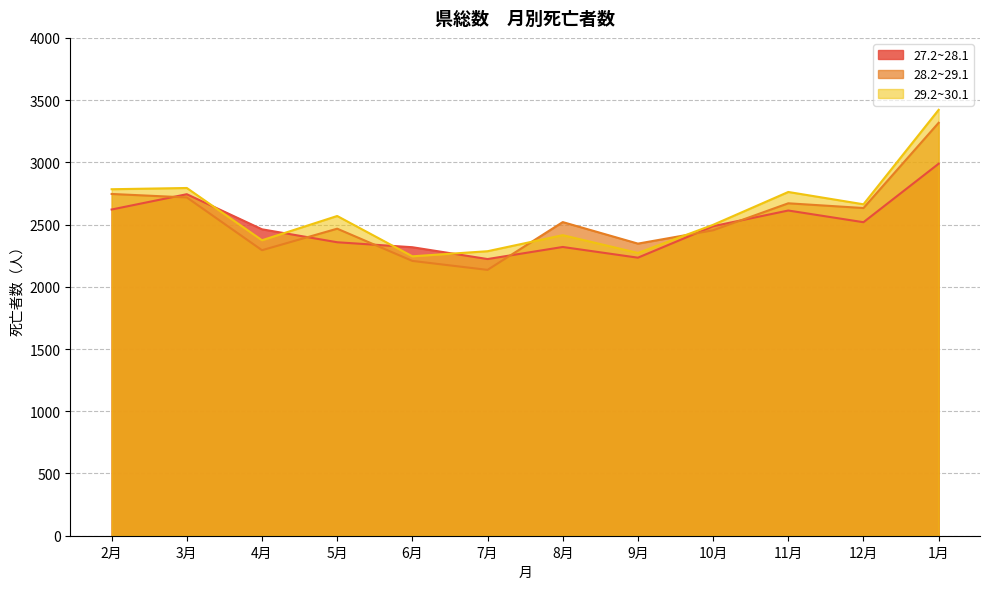

True or false: 29.2~30.1 has a value of 4916 at 1月.

False